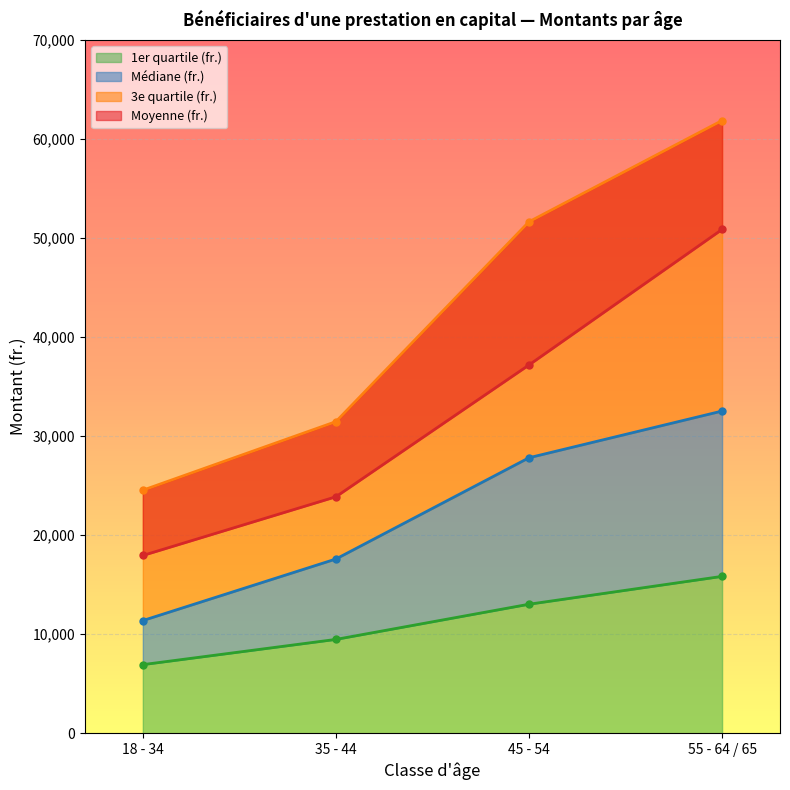

At which label is 1er quartile (fr.) closest to 11382?

45 - 54